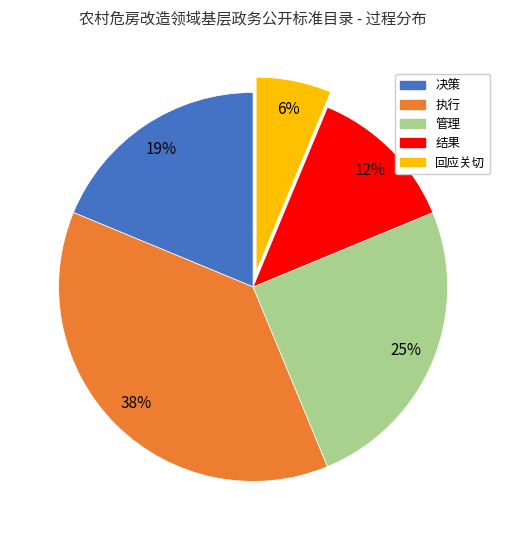

To the nearest percent, what portion does 回应关切 represent?

6%